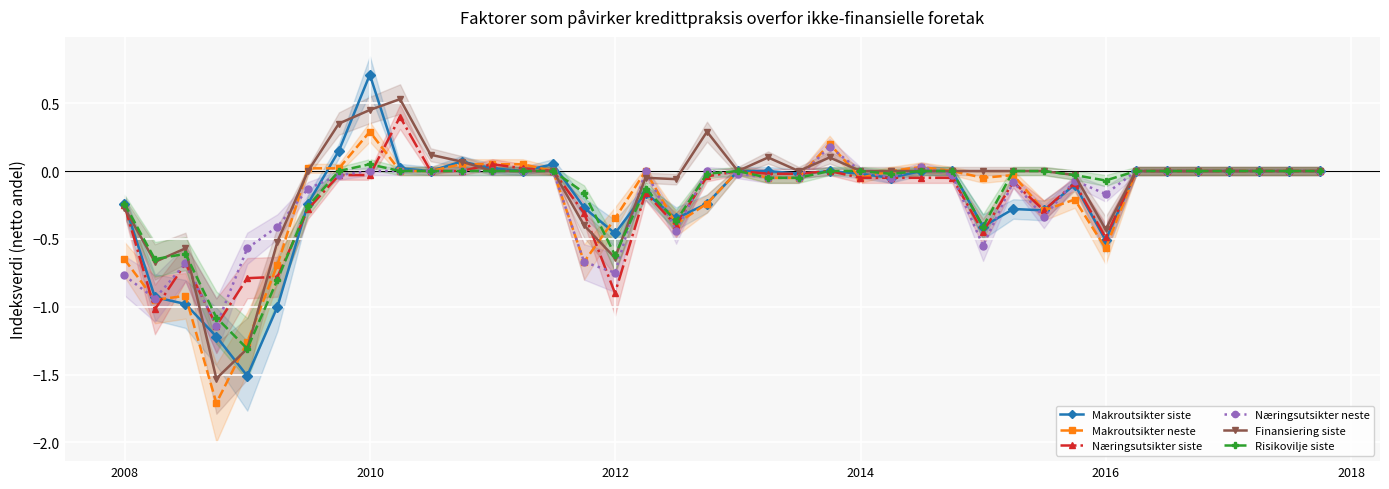

True or false: Makroutsikter siste has more than 0 interior local peaks.

True